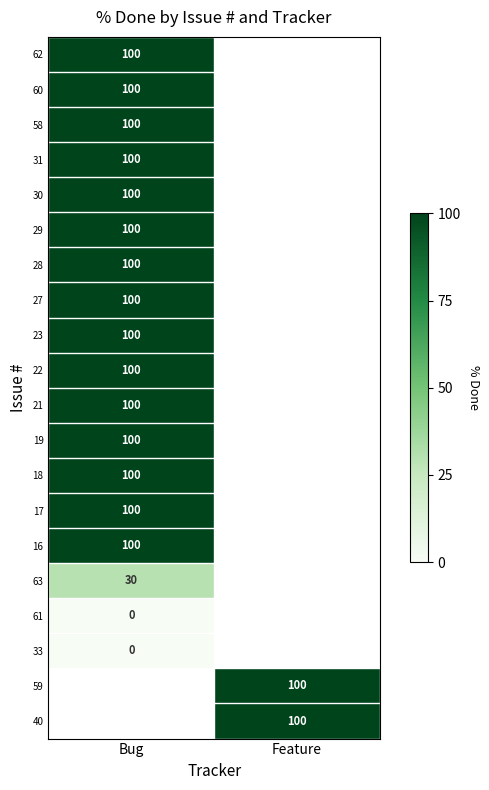

The 16 series shows 134.3 at Bug. True or false?

False